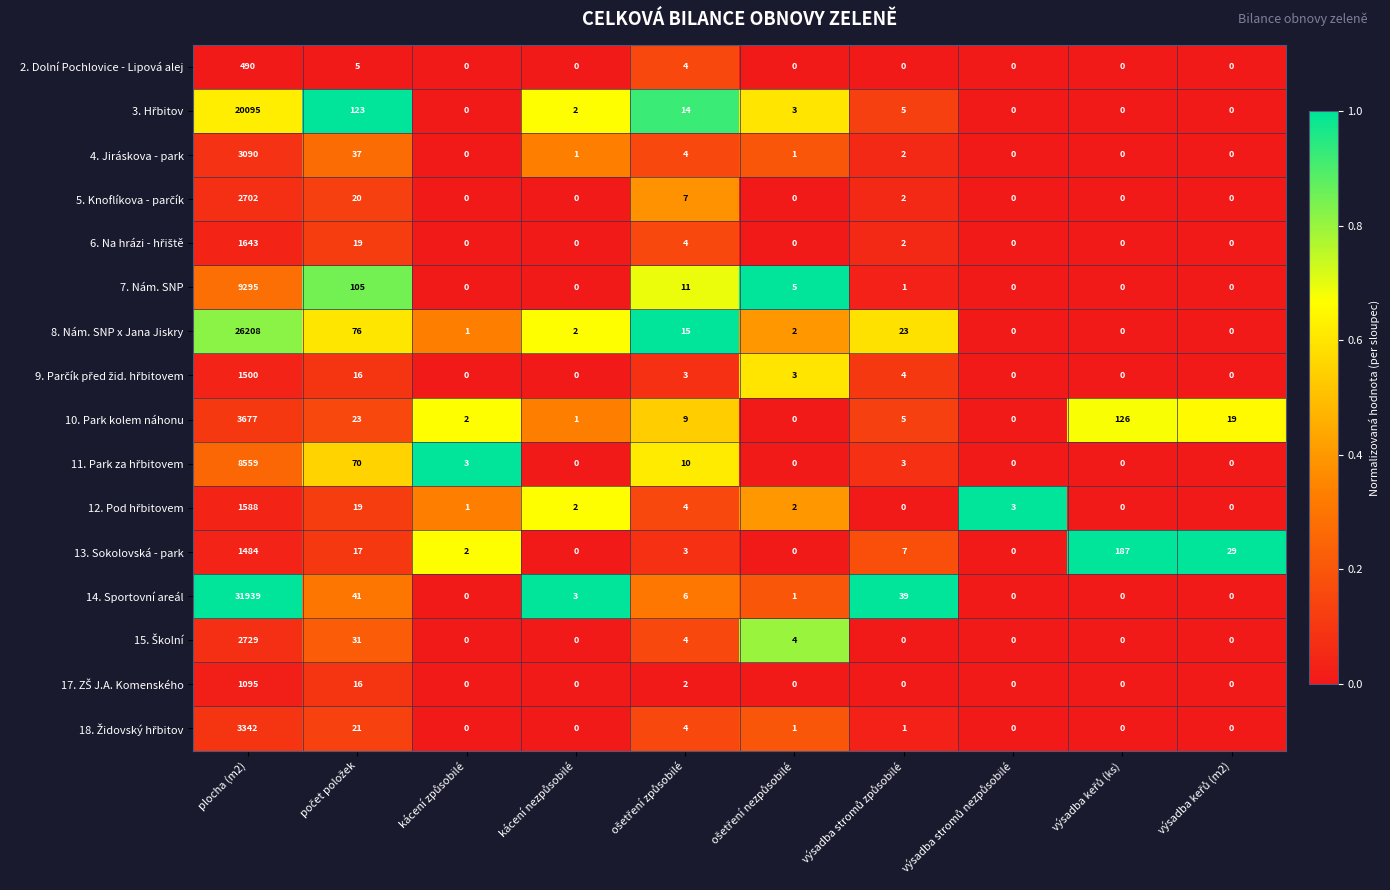

At which category is the sum across all series the highest?

plocha (m2)